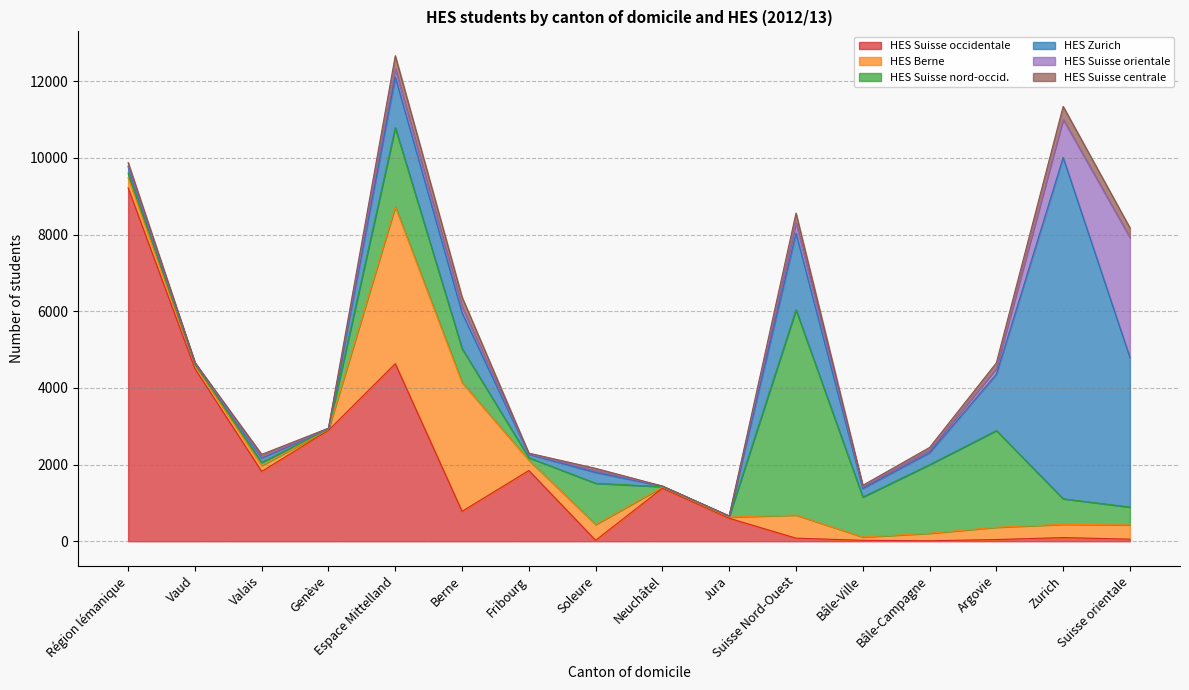

The HES Suisse centrale series shows 51 at Bâle-Ville. True or false?

False